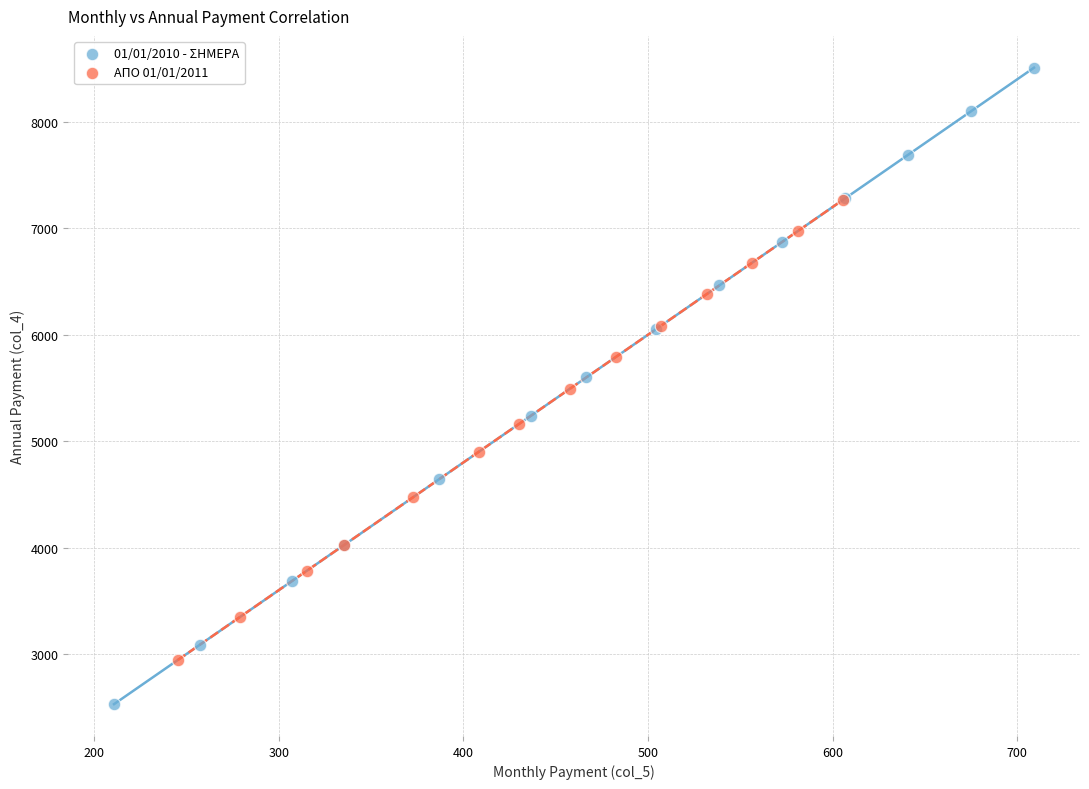

Which series reaches the minimum Y coordinate?

01/01/2010 - ΣΗΜΕΡΑ